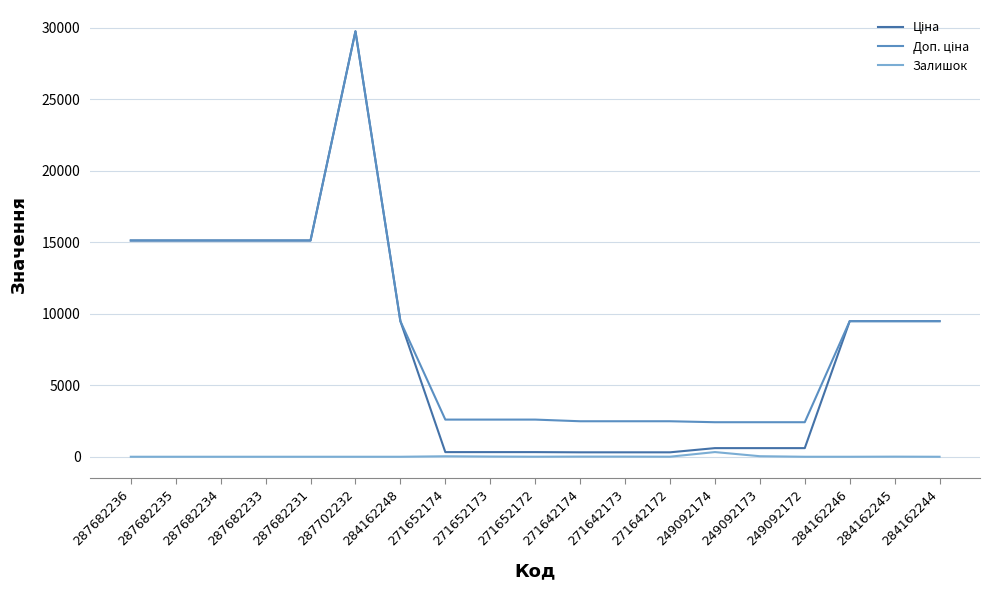

Which label corresponds to the largest value in the chart?

287702232